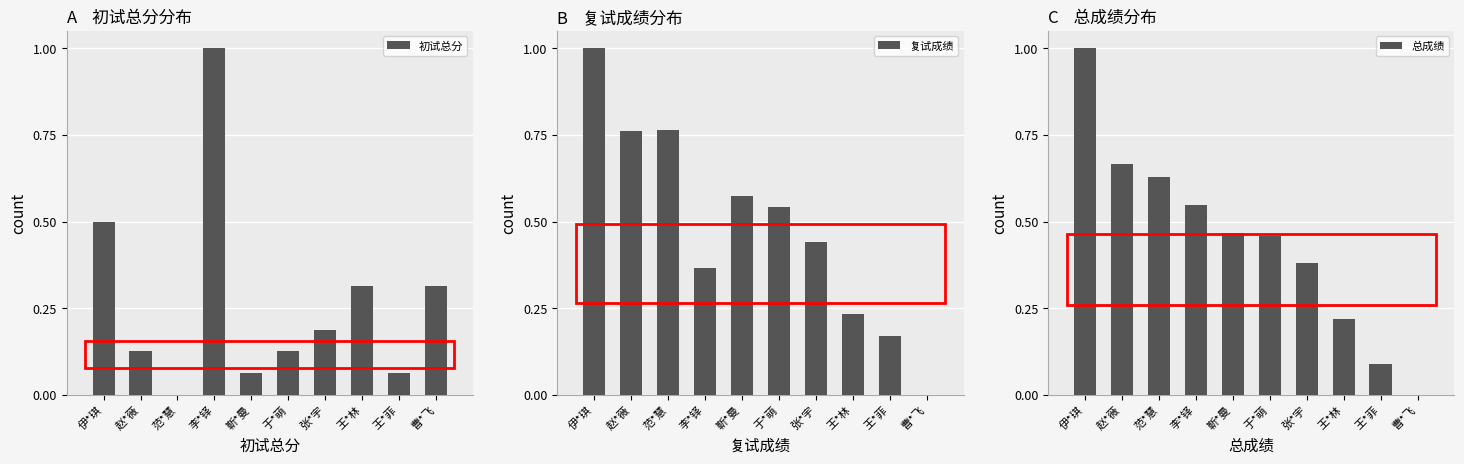

What is the sum of all 复试成绩 values?

4.8